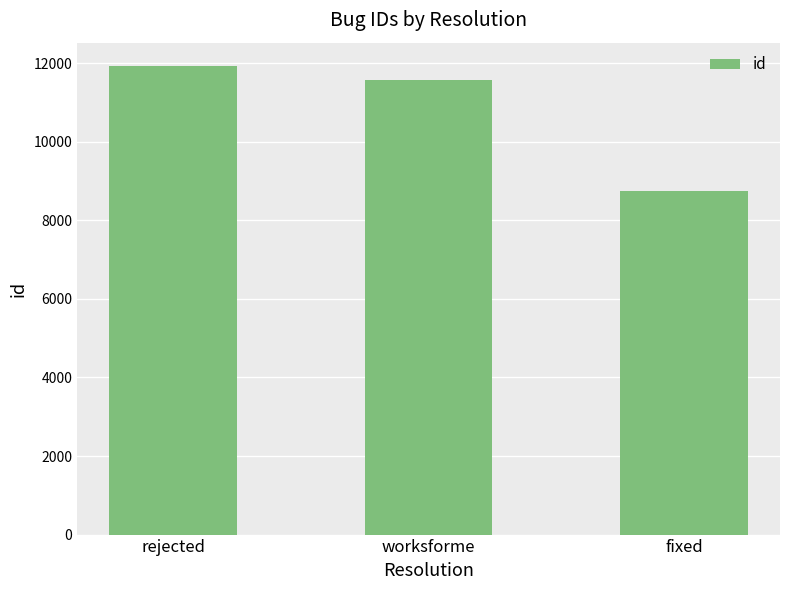

What is the difference between the values at rejected and worksforme?

361